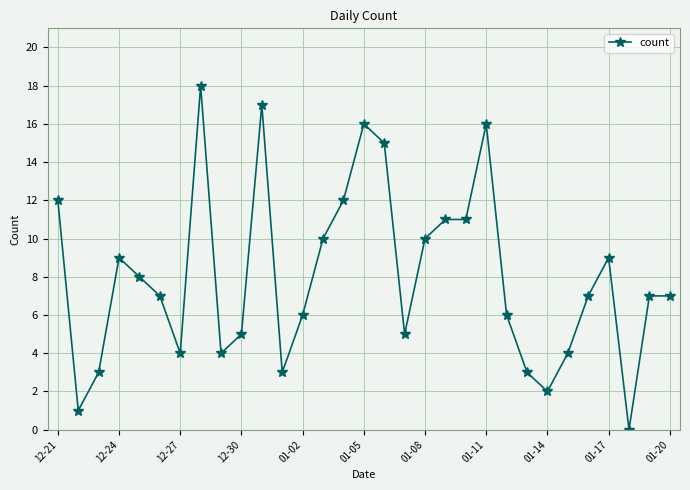

What is the value of the 27th point from the left?

7